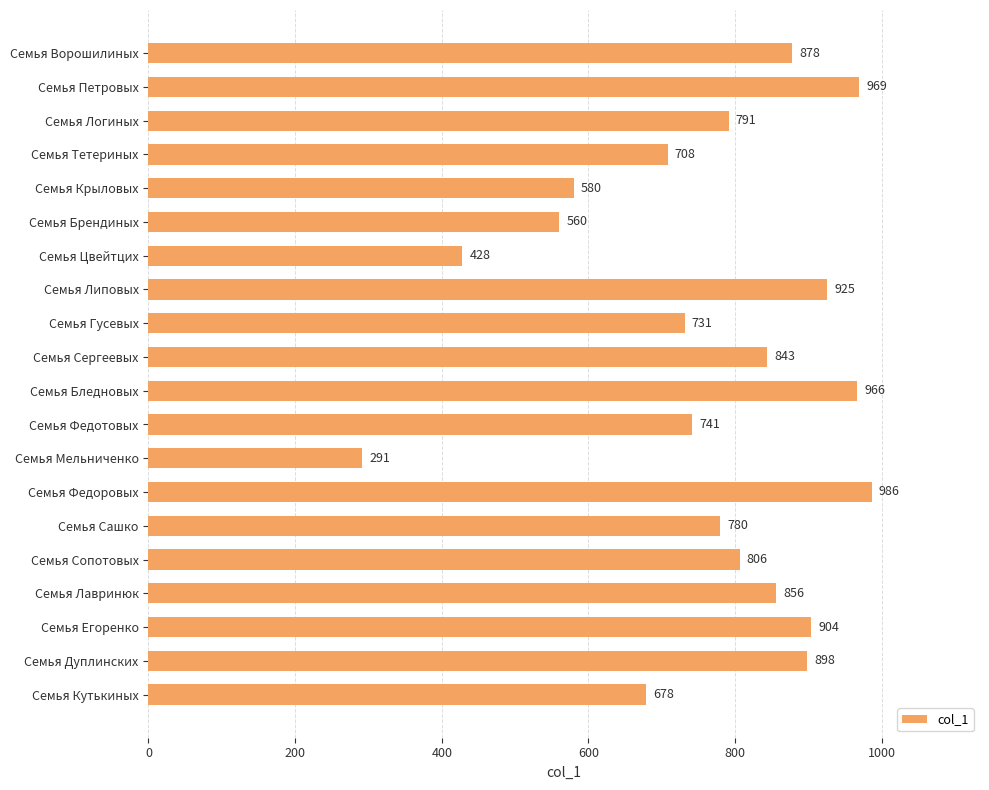

How many data points are less than 806?

10